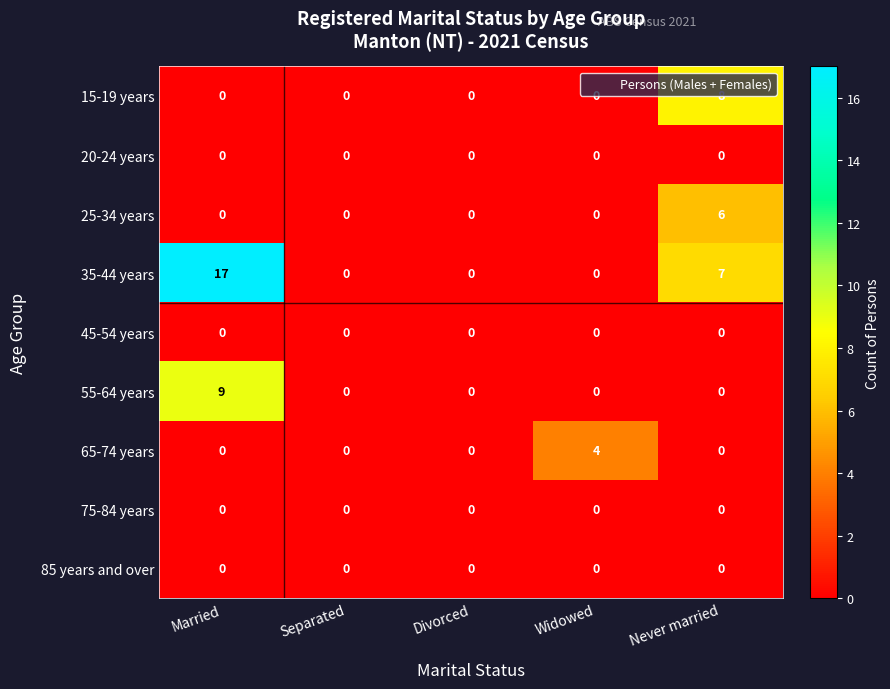

How many 65-74 years values are between 0 and 1?

4